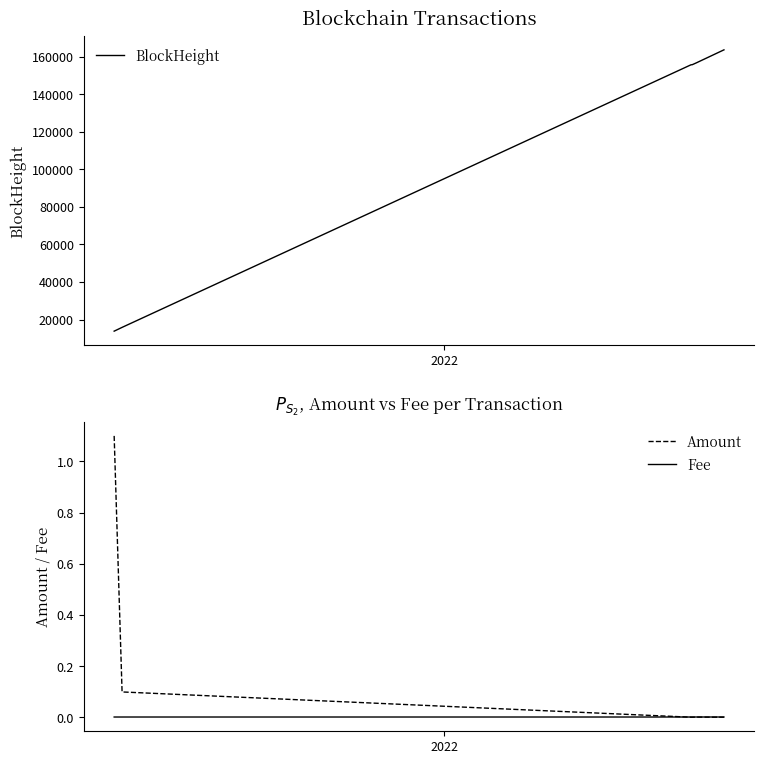

What is the minimum value for BlockHeight?

13800